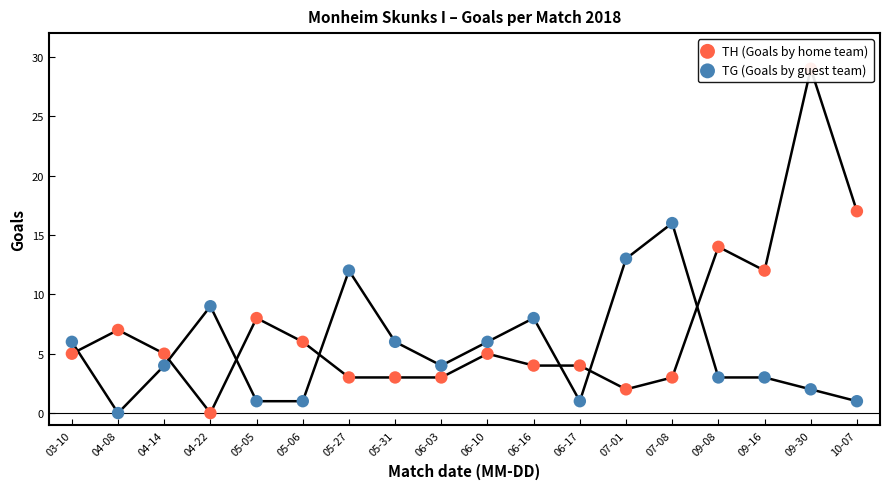

At which category is the sum across all series the highest?

09-30